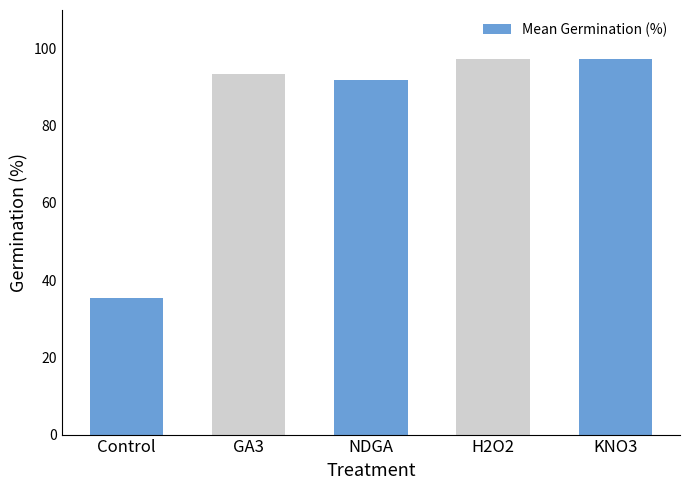

What is the sum of the values at GA3 and KNO3?

190.7